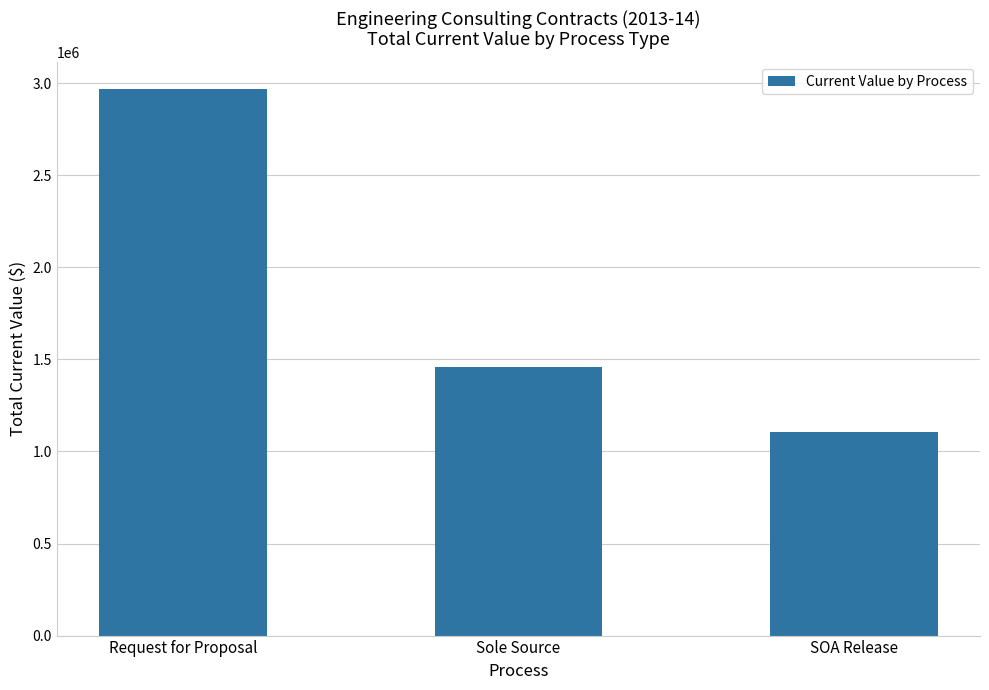

How many data points are less than 1457763?

1